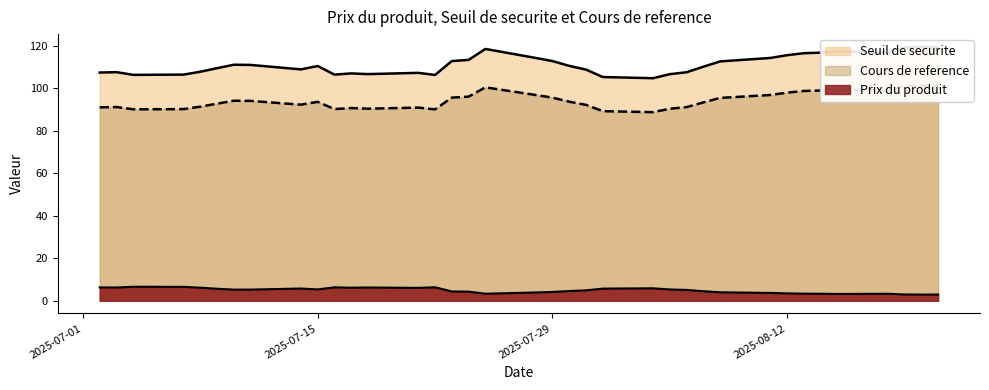

Rank the series by their average value, from lowest to highest.

Prix du produit, Cours de reference, Seuil de securite